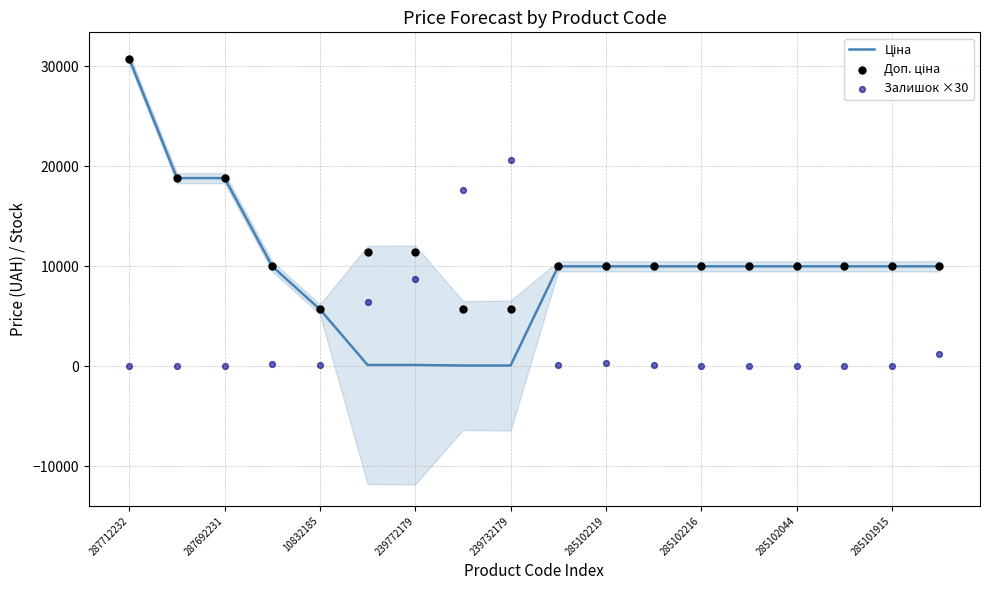

Which series contains the highest Y value?

Ціна